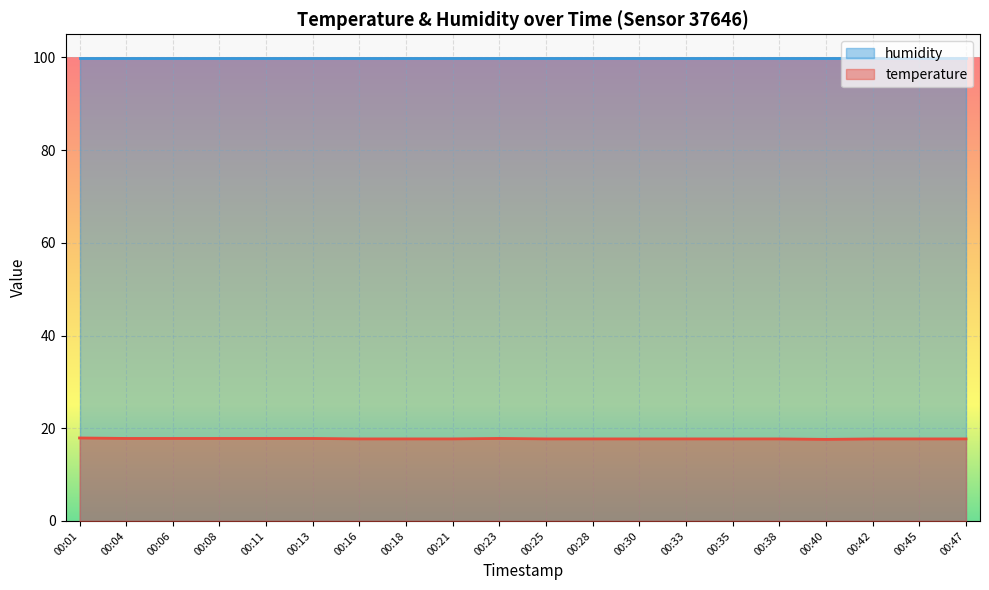

How many categories are shown in the chart?

20